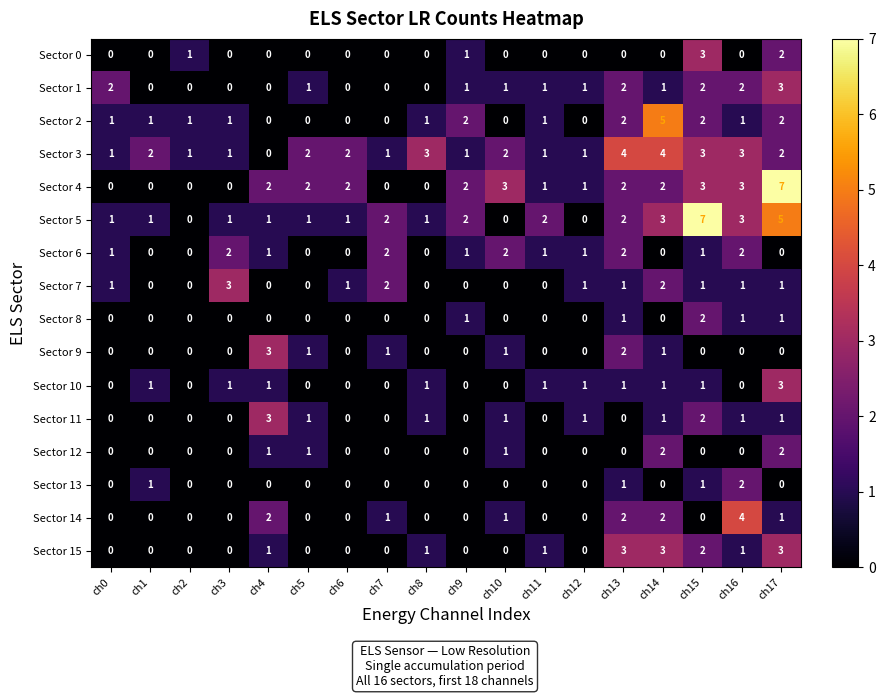

What value does the Sector 3 series have at ch8?

3